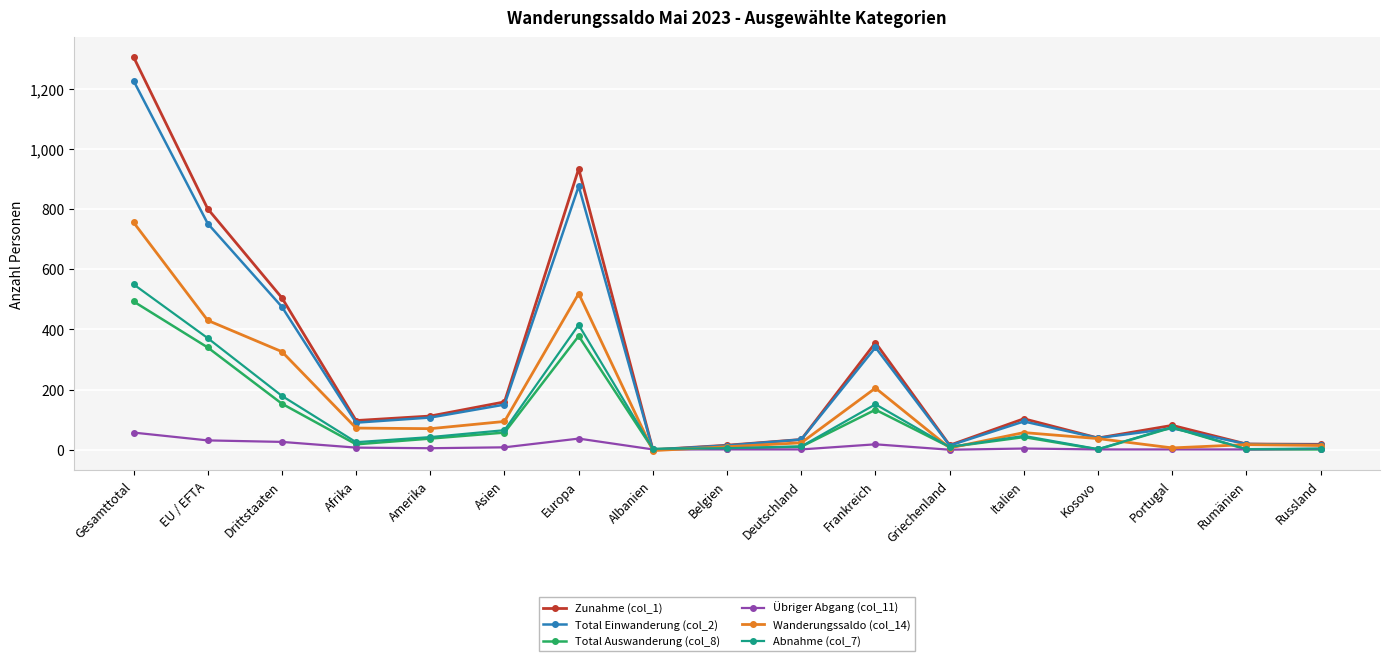

True or false: Total Einwanderung (col_2) has a value of 752 at EU / EFTA.

True